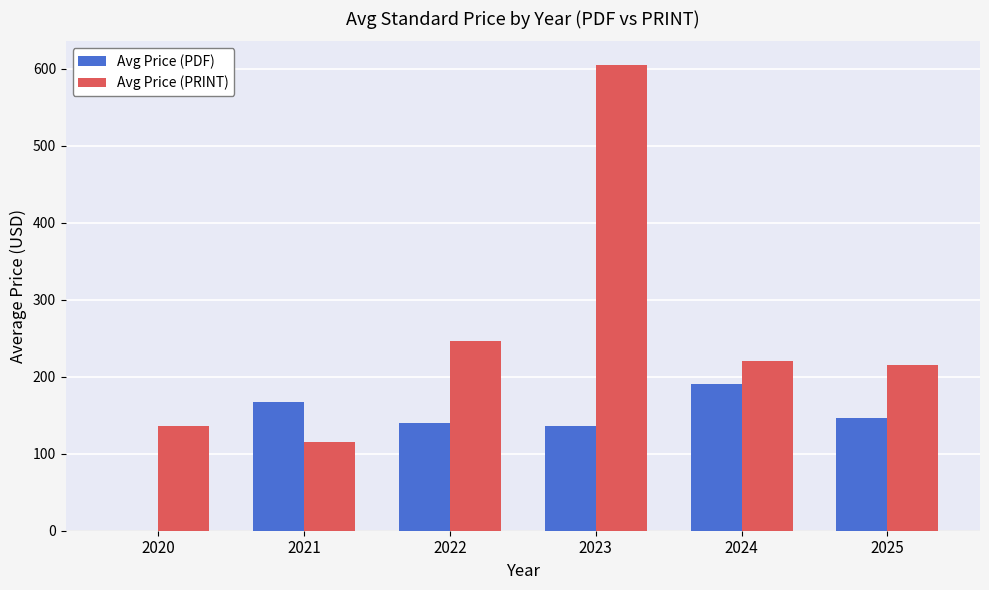

Is it true that Avg Price (PDF) equals 67.6 at 2021?

False